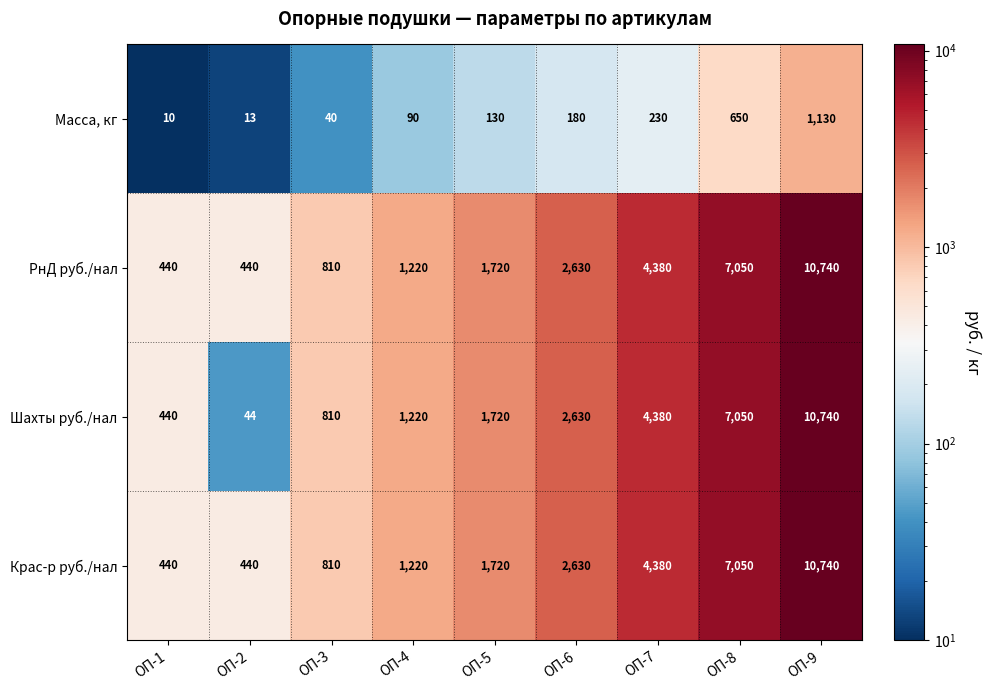

List the labels in order of Масса, кг value, largest first.

ОП-9, ОП-8, ОП-7, ОП-6, ОП-5, ОП-4, ОП-3, ОП-2, ОП-1